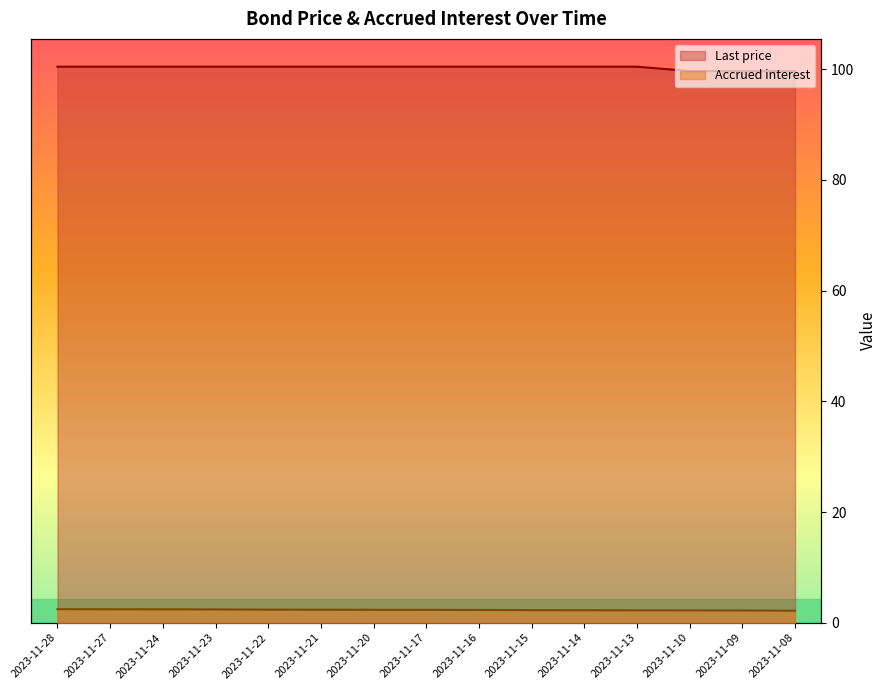

Is the value of Last price at 2023-11-22 greater than the value of Accrued interest at 2023-11-10?

Yes